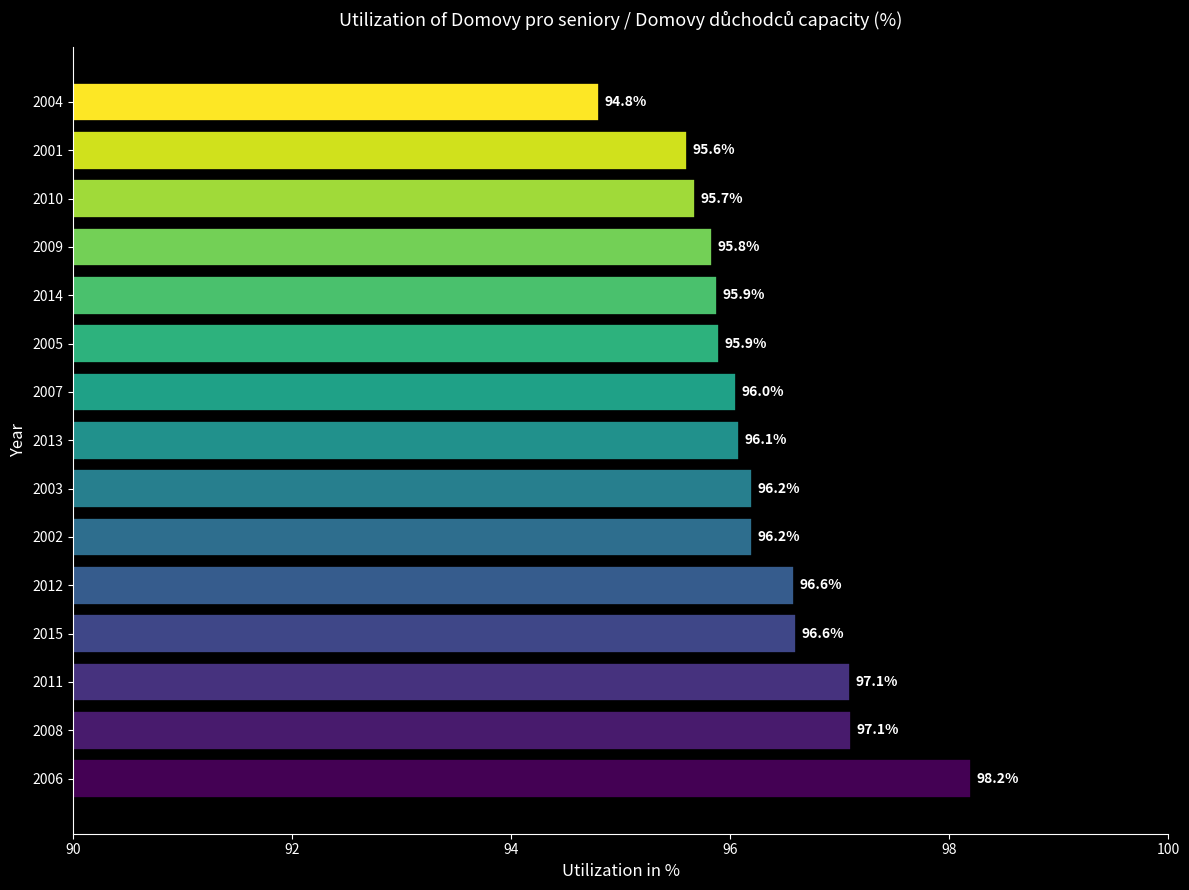

What value does the data have at 2004?

94.8